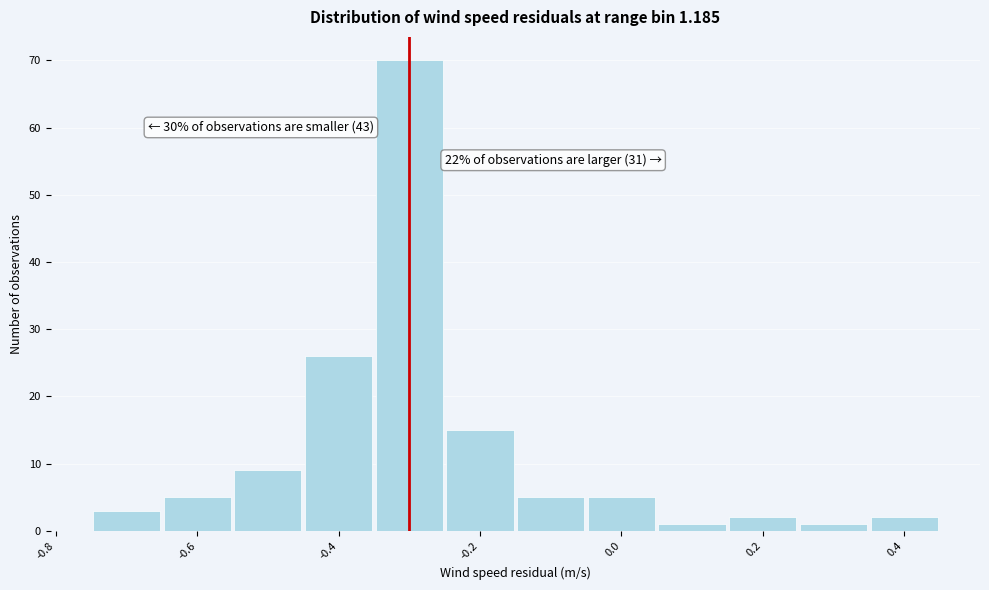

Over which range of the x-axis is the bar tallest?

-0.35 to -0.25